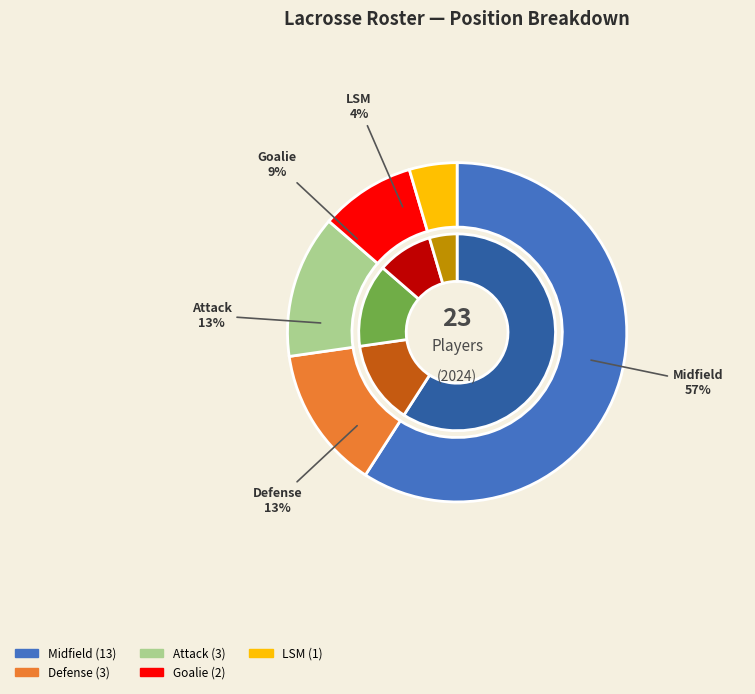

Rank the categories by value from lowest to highest.

LSM, Goalie, Defense, Attack, Midfield